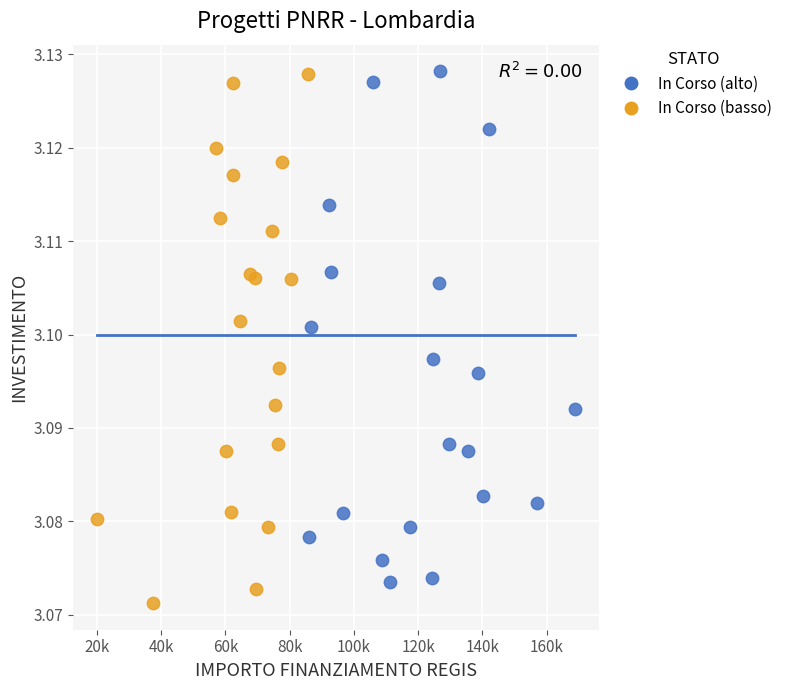

What are all the series names shown in the legend?

In Corso (alto), In Corso (basso)